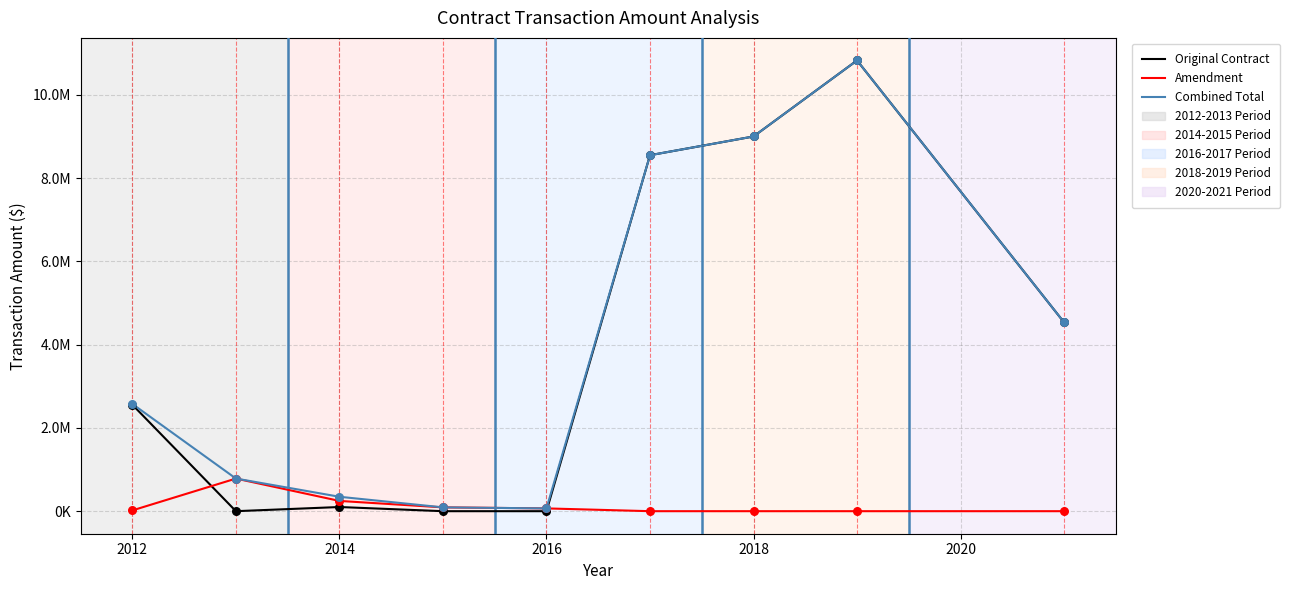

Does the chart have visible grid lines?

Yes